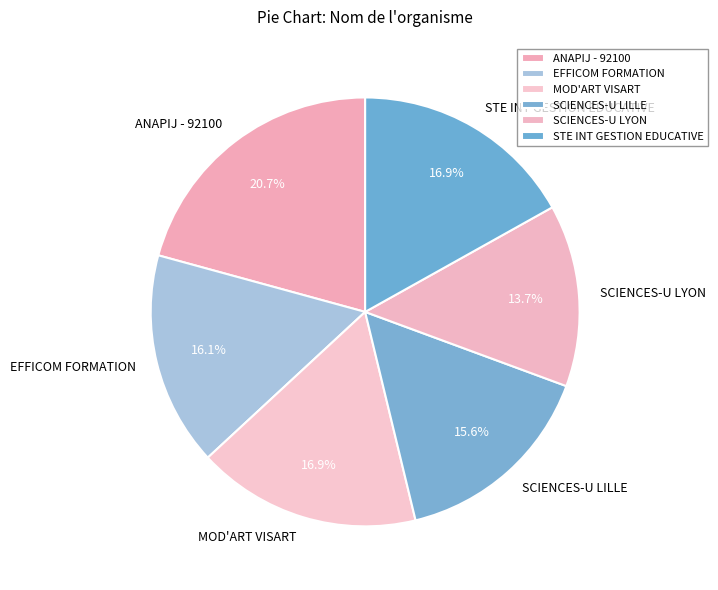

The SCIENCES-U LILLE slice represents 7% of the pie. True or false?

False